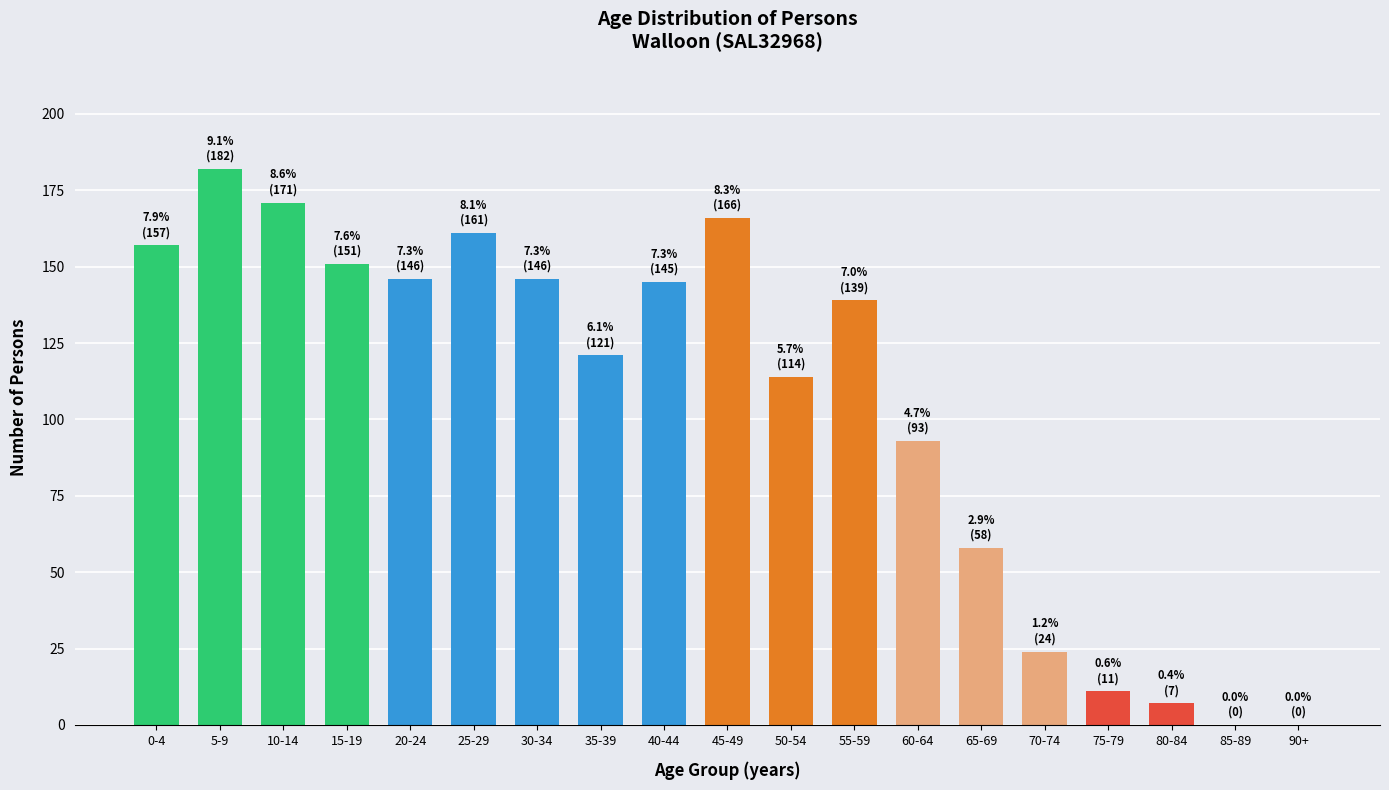

Reading left to right, what are all the values shown in this chart?

0-4=157	5-9=182	10-14=171	15-19=151	20-24=146	25-29=161	30-34=146	35-39=121	40-44=145	45-49=166	50-54=114	55-59=139	60-64=93	65-69=58	70-74=24	75-79=11	80-84=7	85-89=0	90+=0